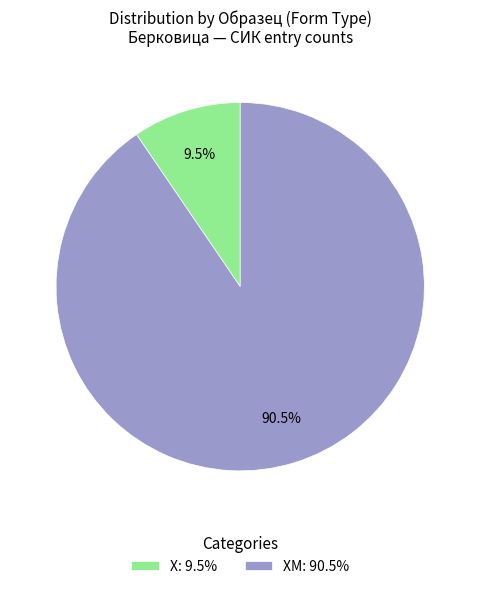

Does Х: 9.5% represent more than half of the total?

No